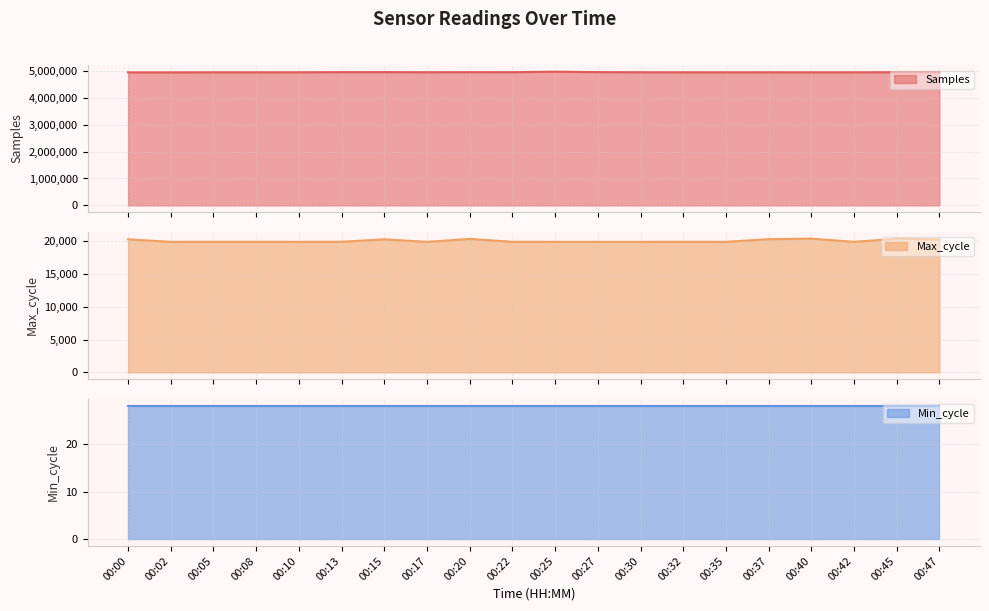

How many data points does each series have?

20